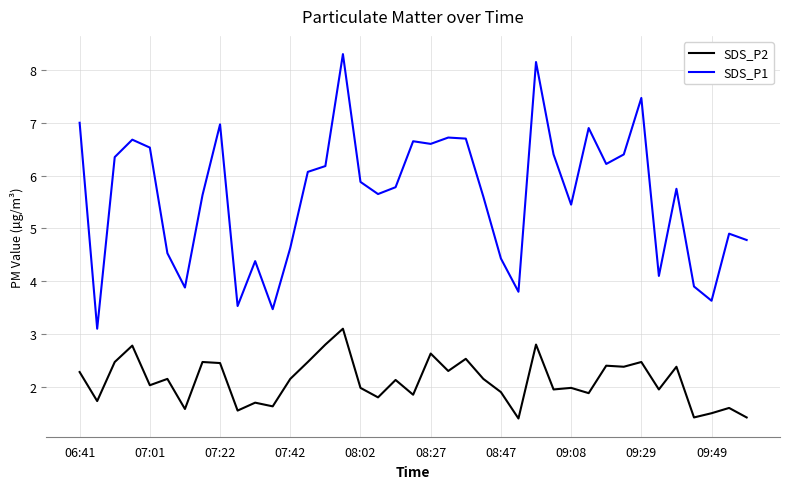

Rank the series by their average value, from lowest to highest.

SDS_P2, SDS_P1